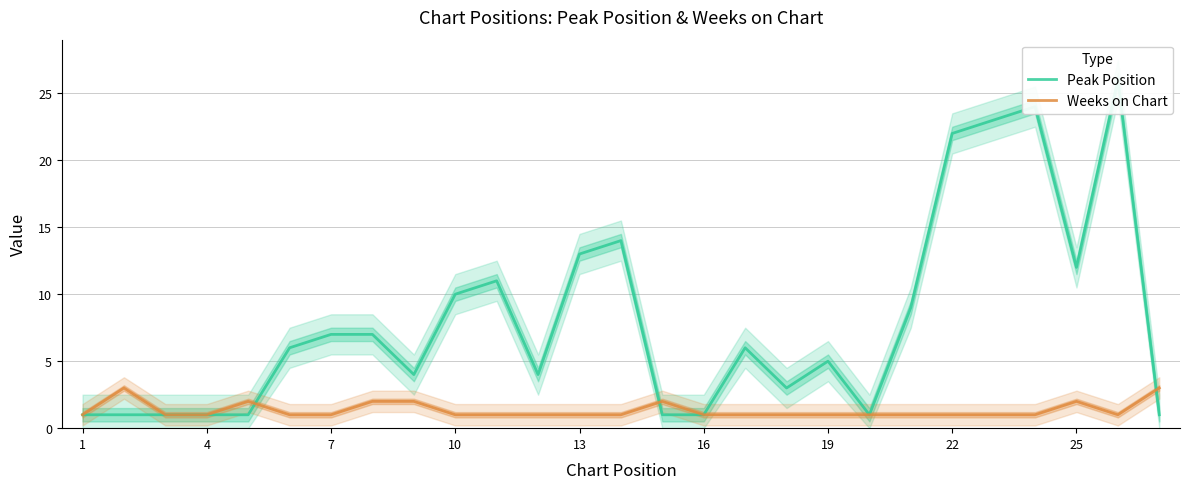

How many lines are shown in the chart?

2